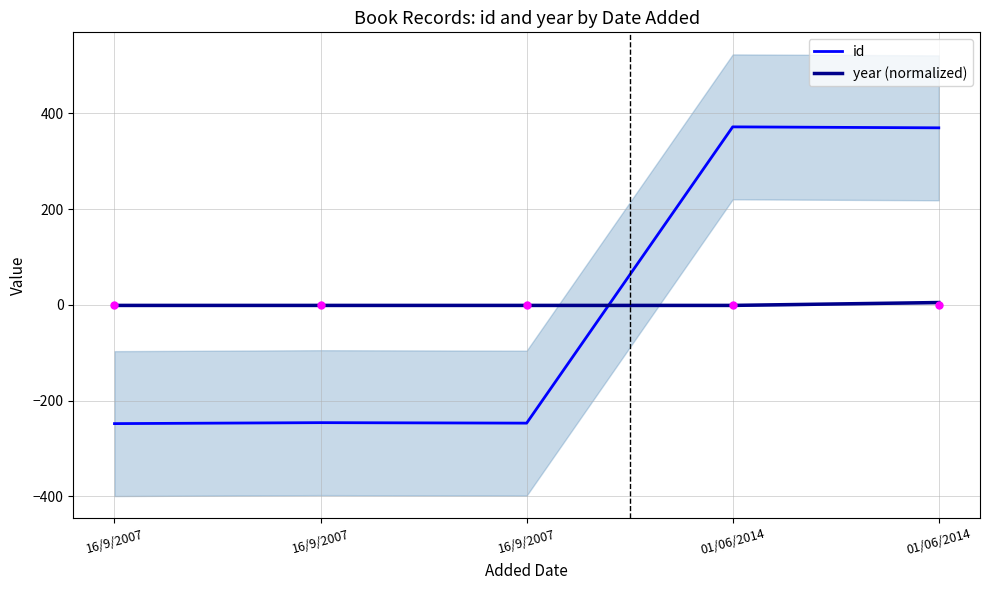

At how many categories does at least one series exceed 52?

2